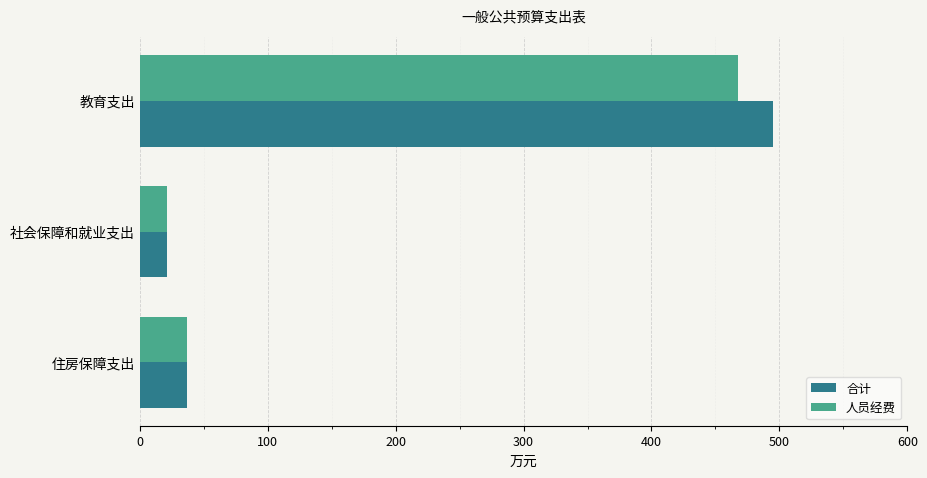

At which category is the sum across all series the highest?

教育支出